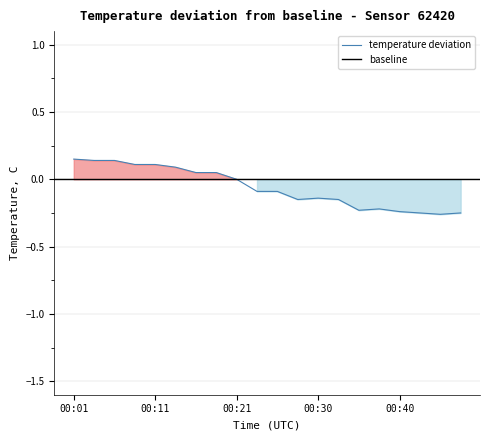

What is the sum of the values at 00:13 and 00:40?

-0.2